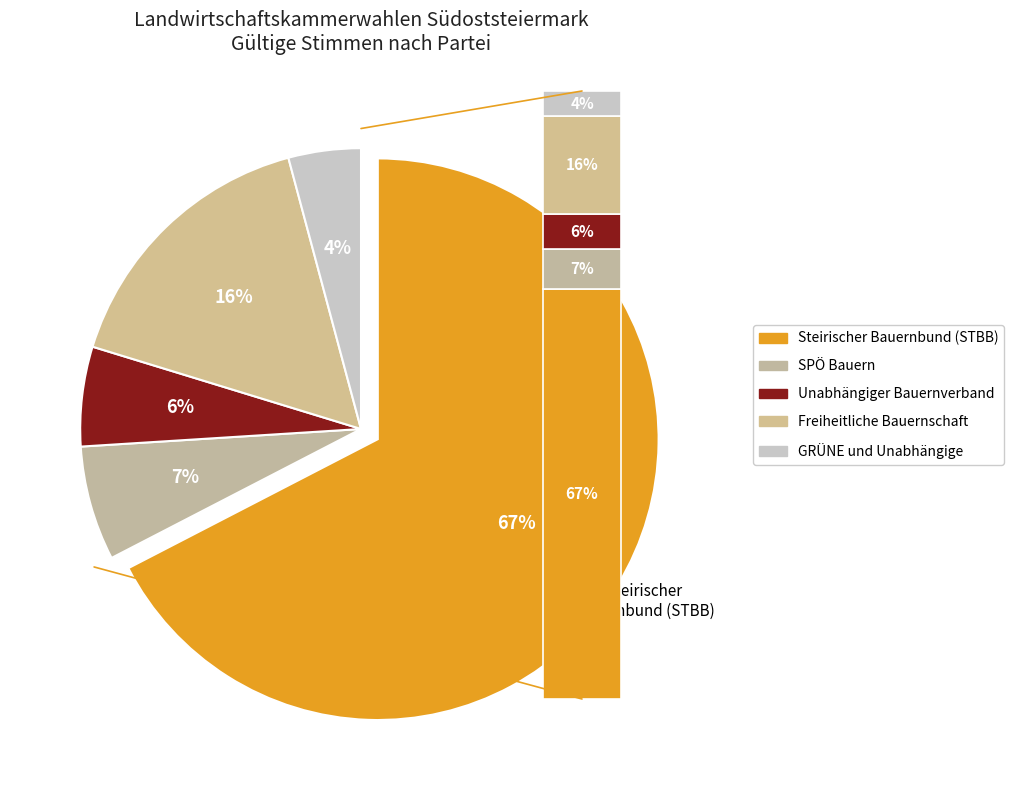

Rank the categories by value from lowest to highest.

GRÜNE und Unabhängige, Unabhängiger Bauernverband, SPÖ Bauern, Freiheitliche Bauernschaft, Steirischer Bauernbund (STBB)